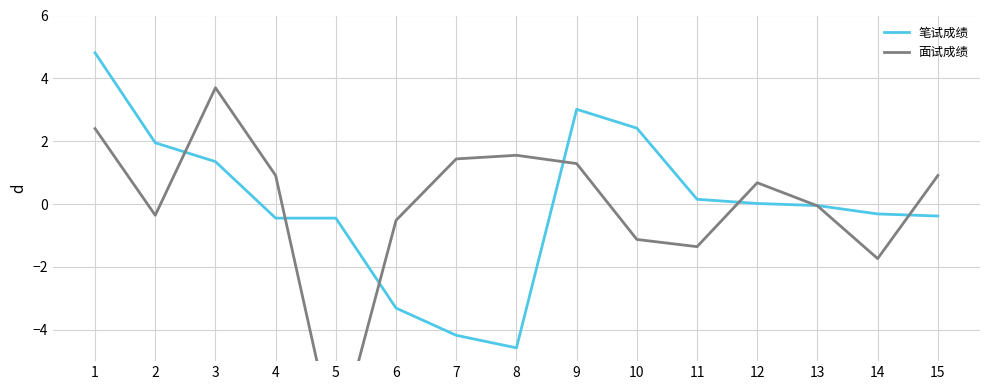

What is the value of the 笔试成绩 point at the 1st from the left?

4.8